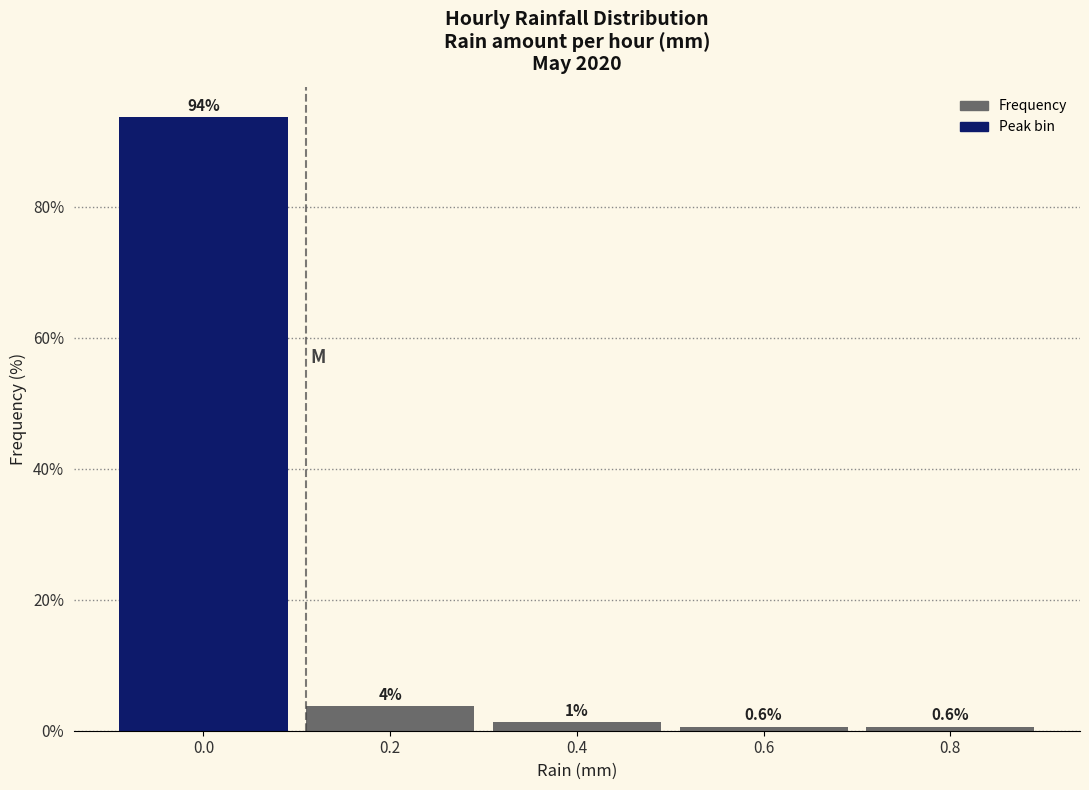

What is the value of the 1st bar from the left?

93.7